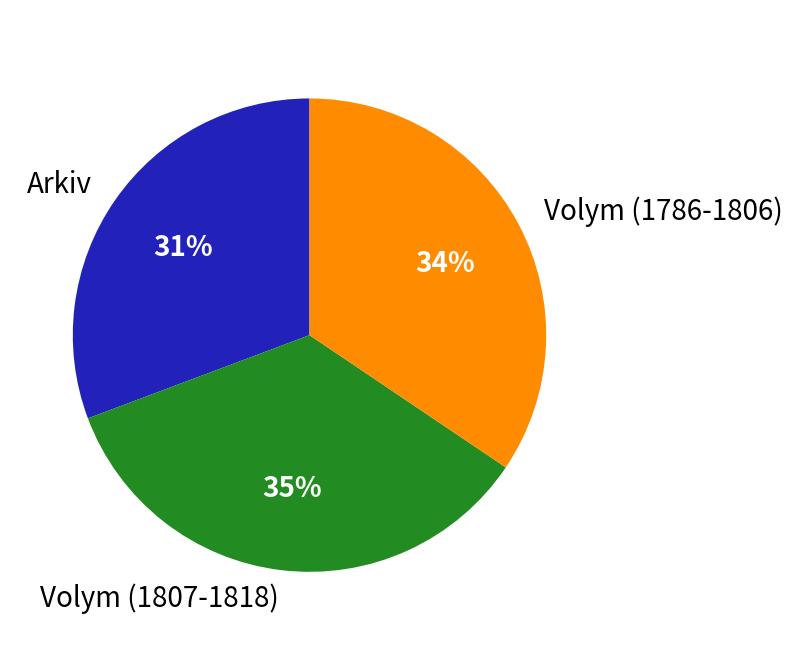

Between Arkiv and Volym (1786-1806), which is larger?

Volym (1786-1806)